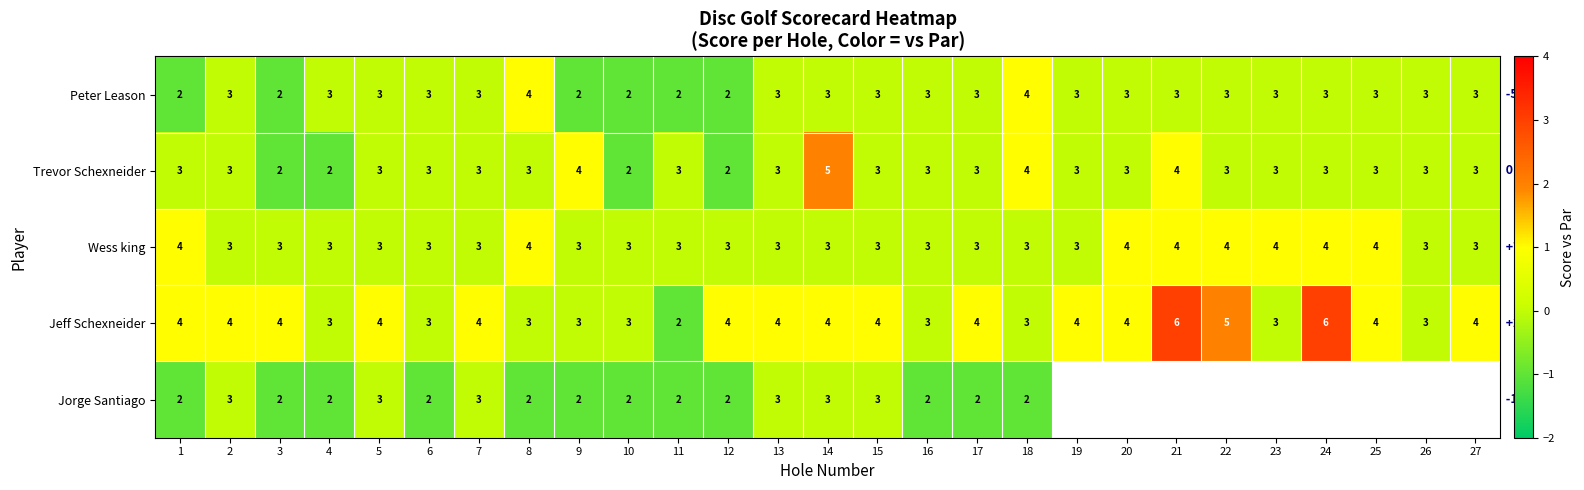

At which label does Peter Leason first exceed 0?

8